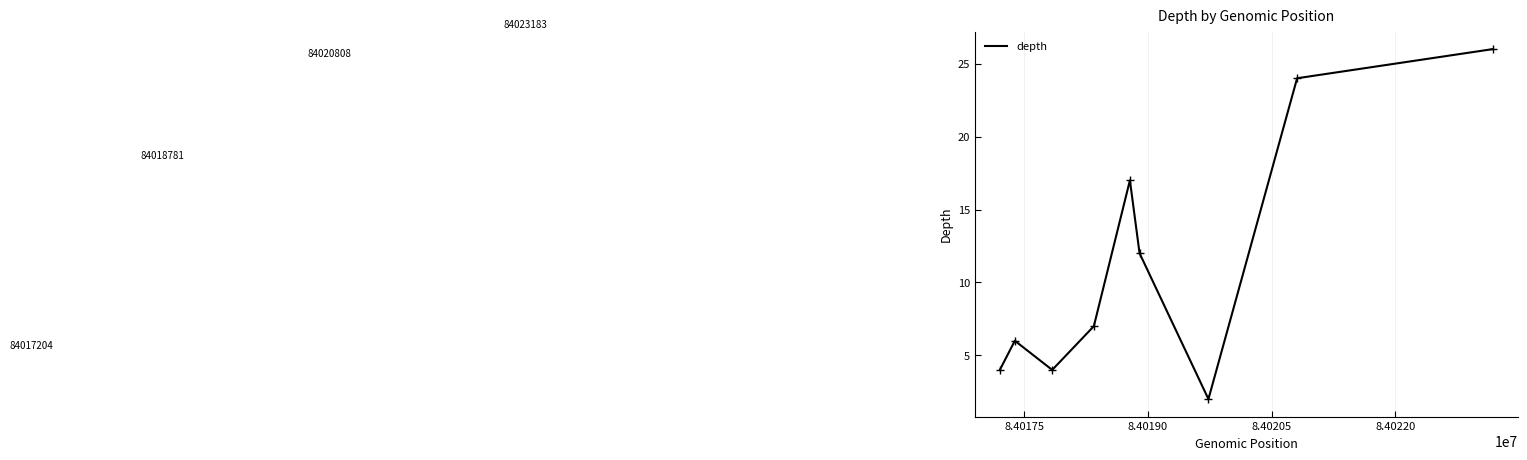

What is the greatest value displayed?

26